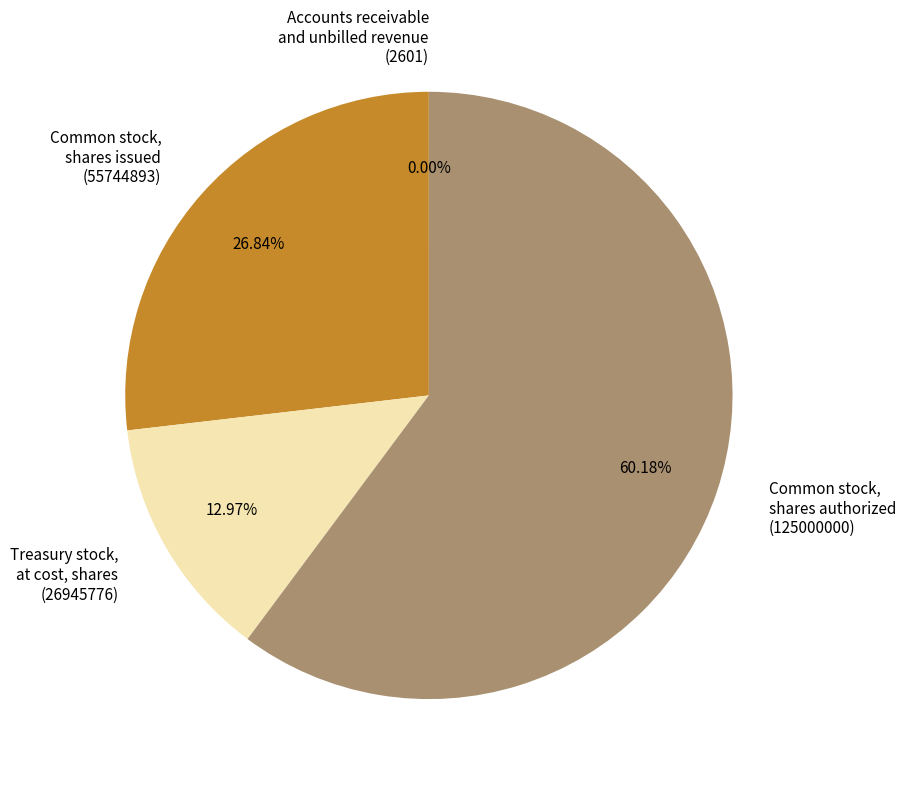

What is the largest slice in the pie chart?

Common stock, shares authorized